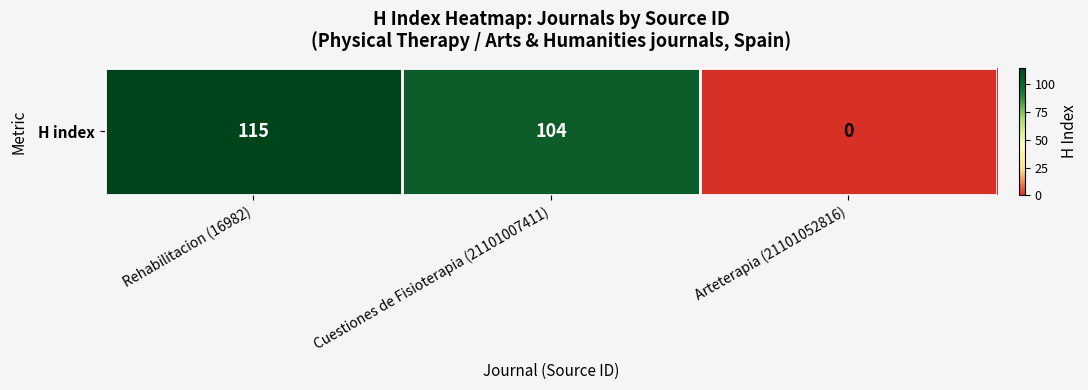

What is the sum of all values?

219